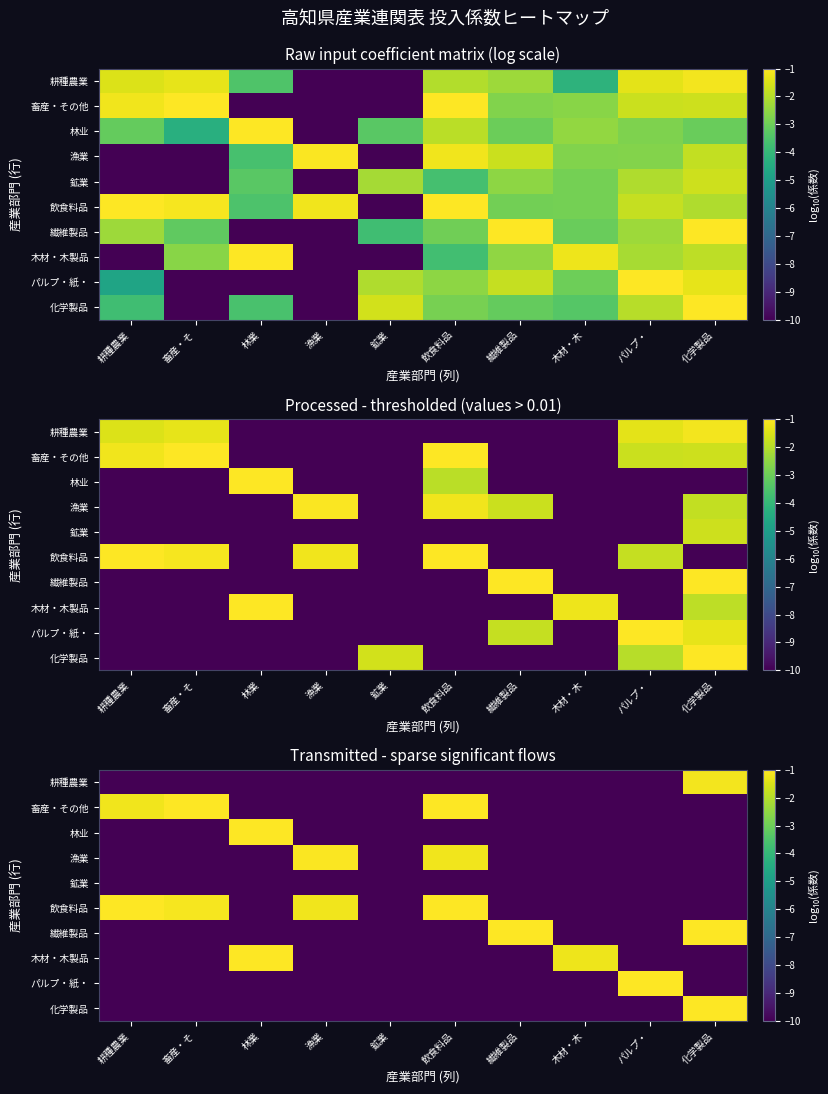

What is the sum of all 化学製品 values?

-90.6